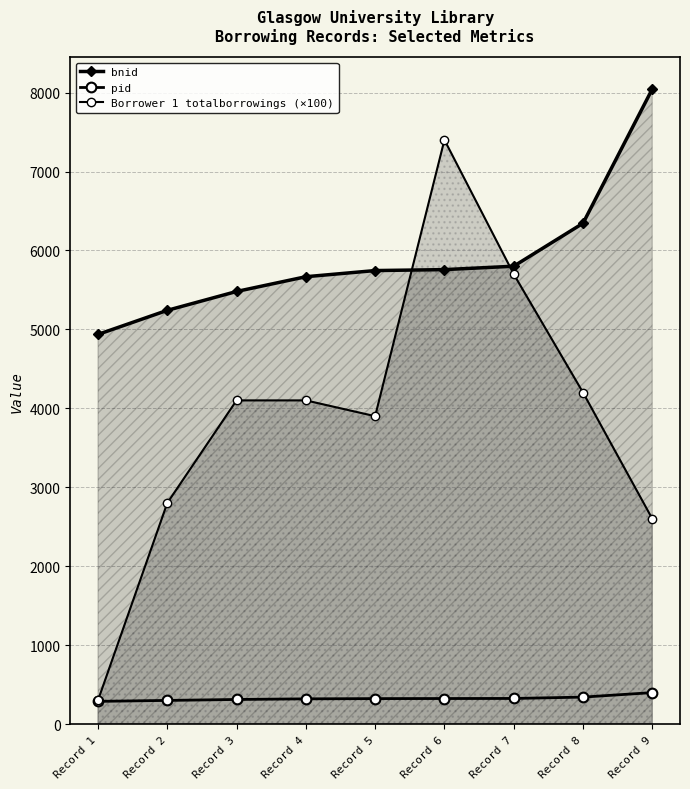

What are all the series names shown in the legend?

bnid, pid, Borrower 1 totalborrowings (×100)